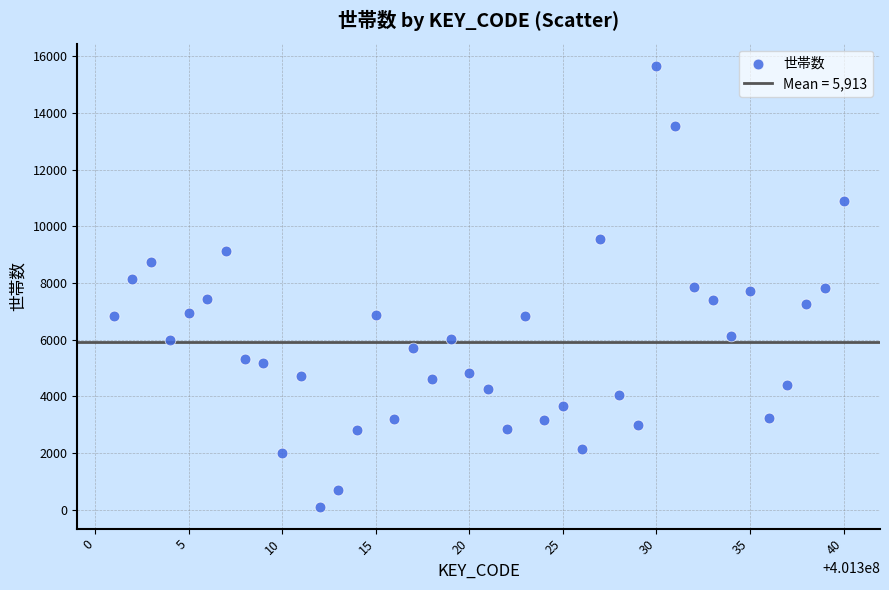

What is the range of X values (max minus min)?

39